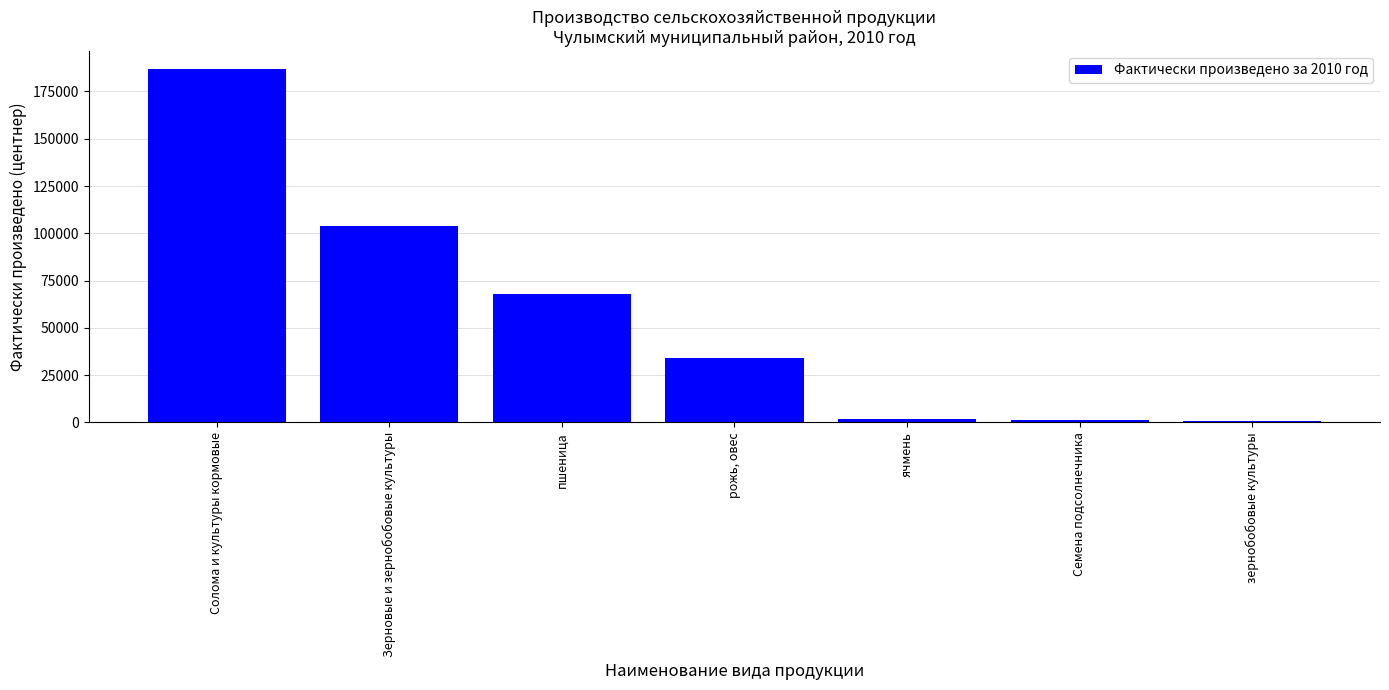

Where is the data nearest to the value 93806?

Зерновые и зернобобовые культуры